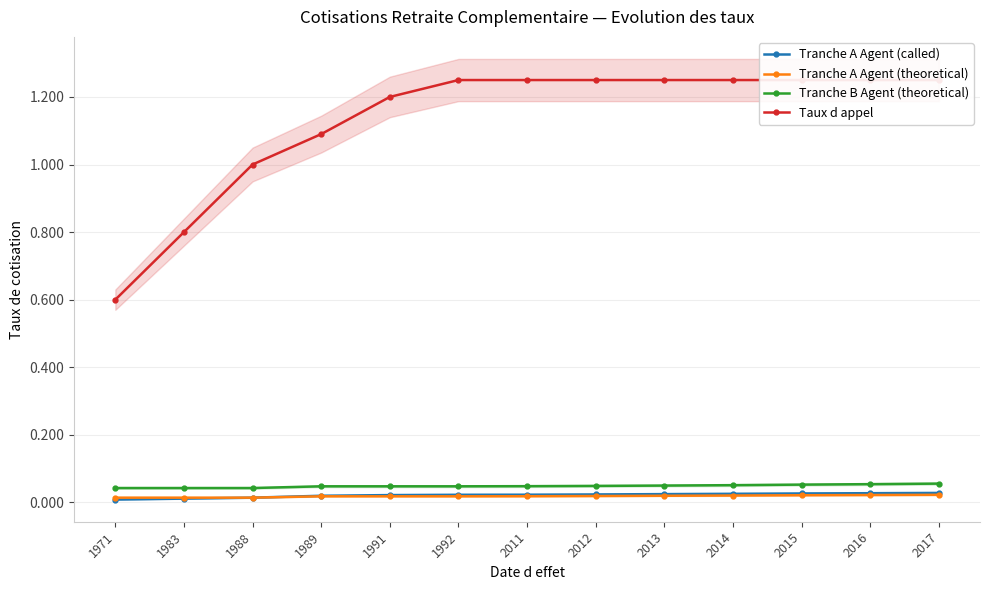

Count the Taux d appel values in the range 1 to 2.

11